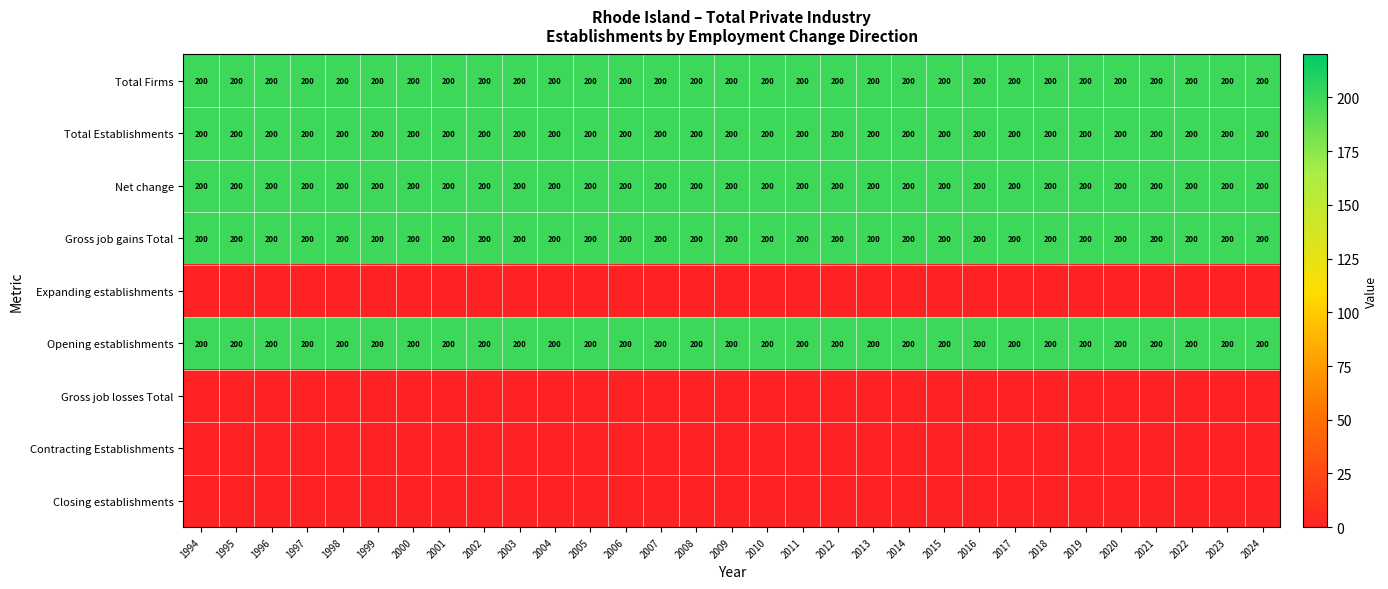

What is the sum of the Net change values at 2003 and 1997?

400